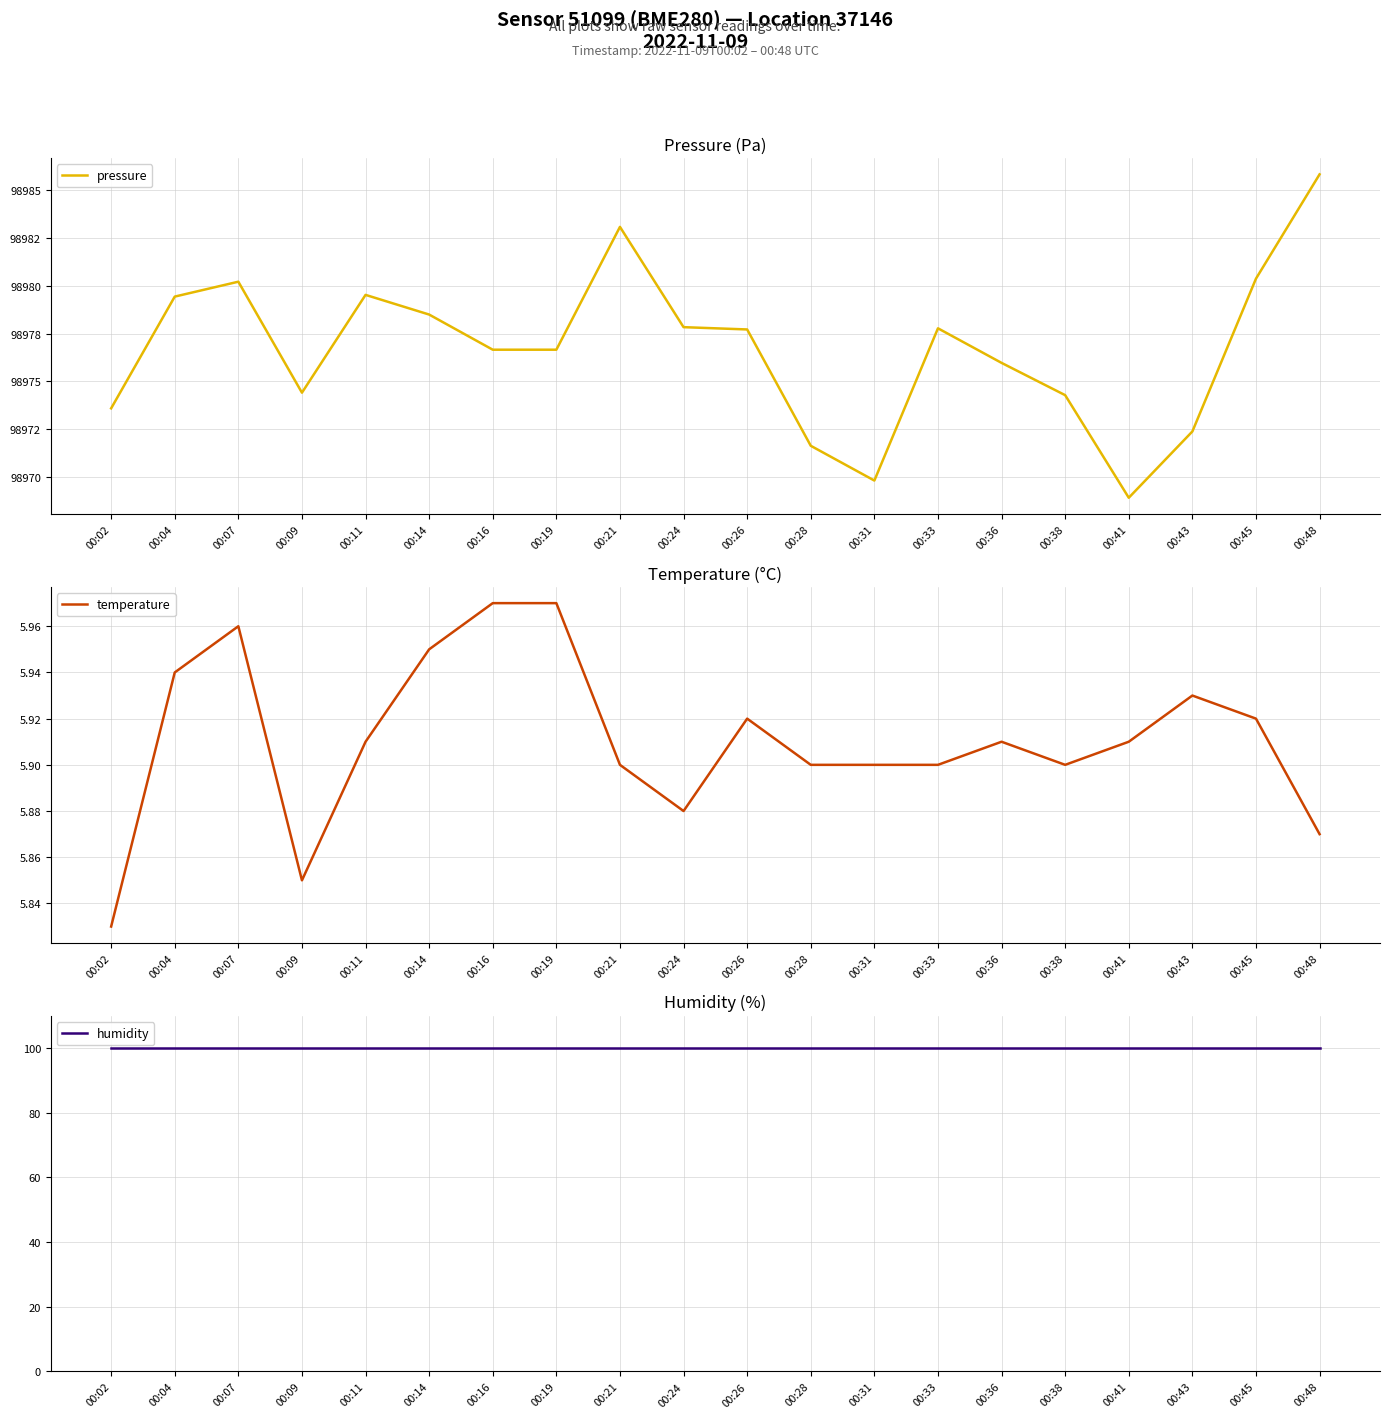

True or false: humidity and pressure cross at least once.

False